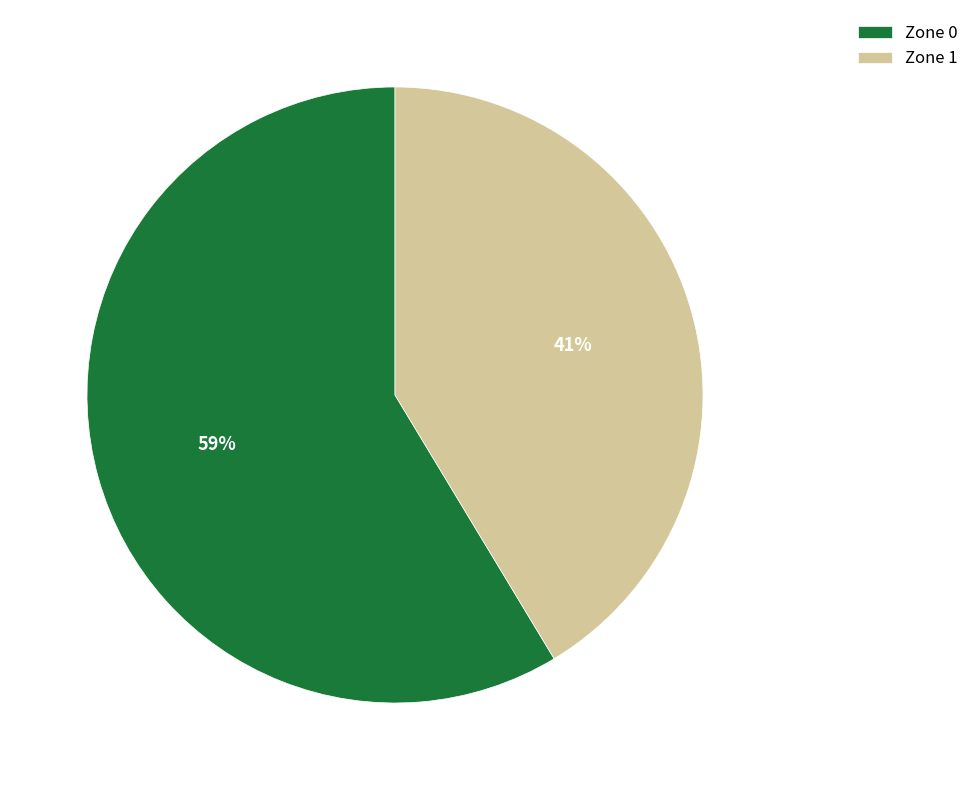

To the nearest percent, what is the average slice percentage?

50%